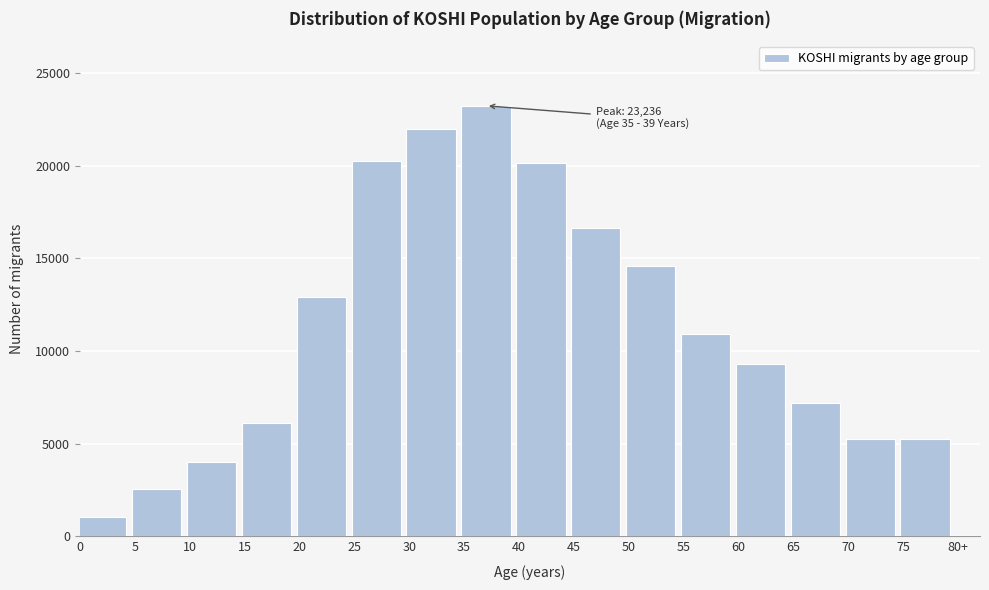

What is the ratio of the value at 15 to the value at 20?

0.5